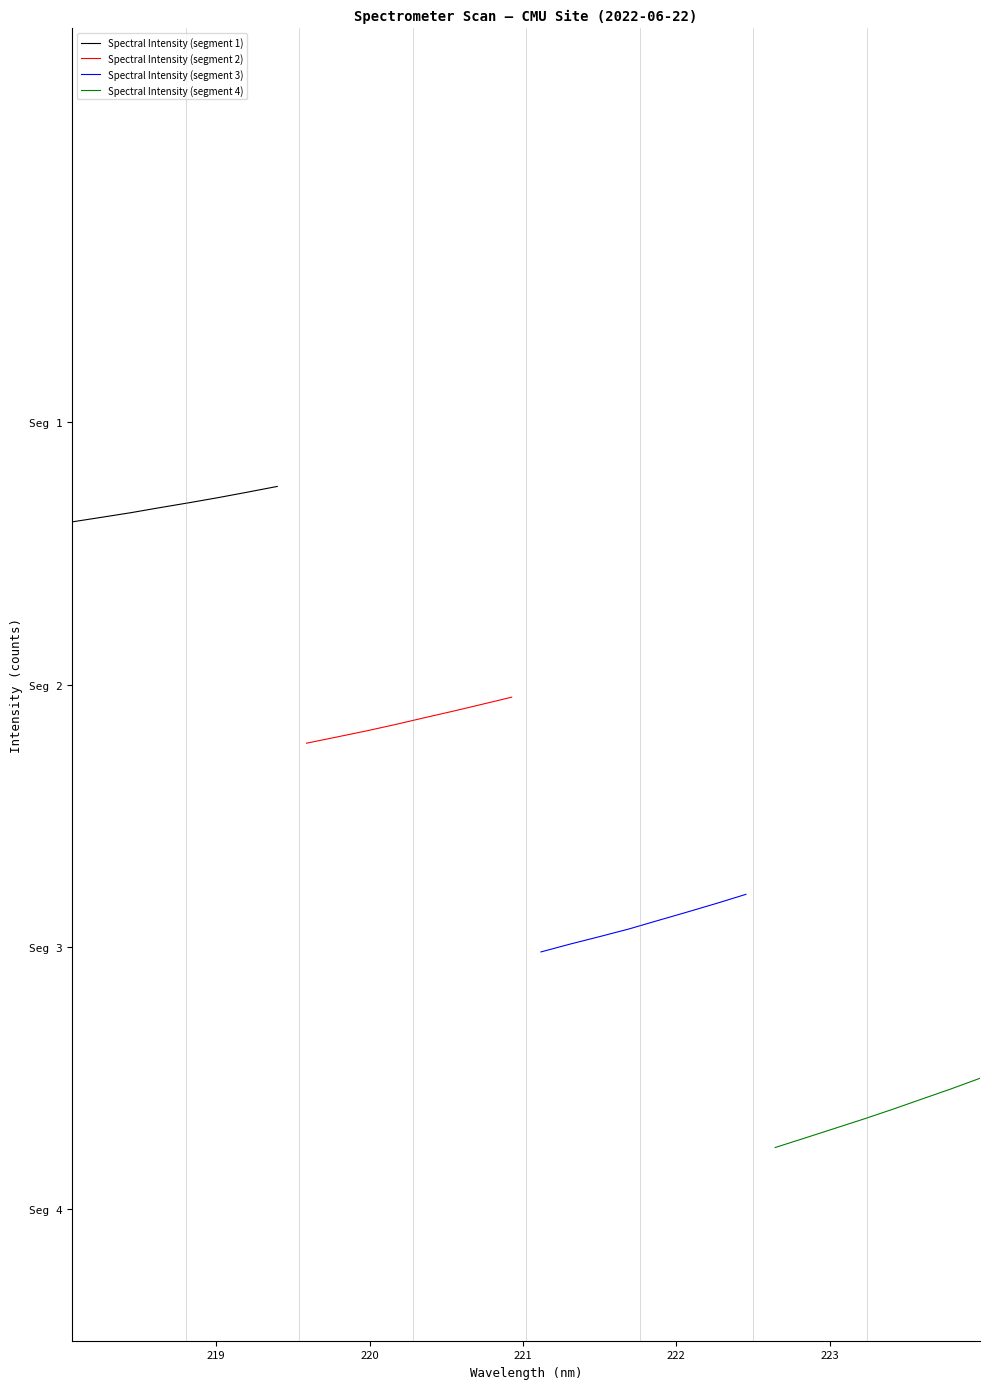

Rank the series by their average value, from lowest to highest.

Spectral Intensity (segment 4), Spectral Intensity (segment 3), Spectral Intensity (segment 2), Spectral Intensity (segment 1)